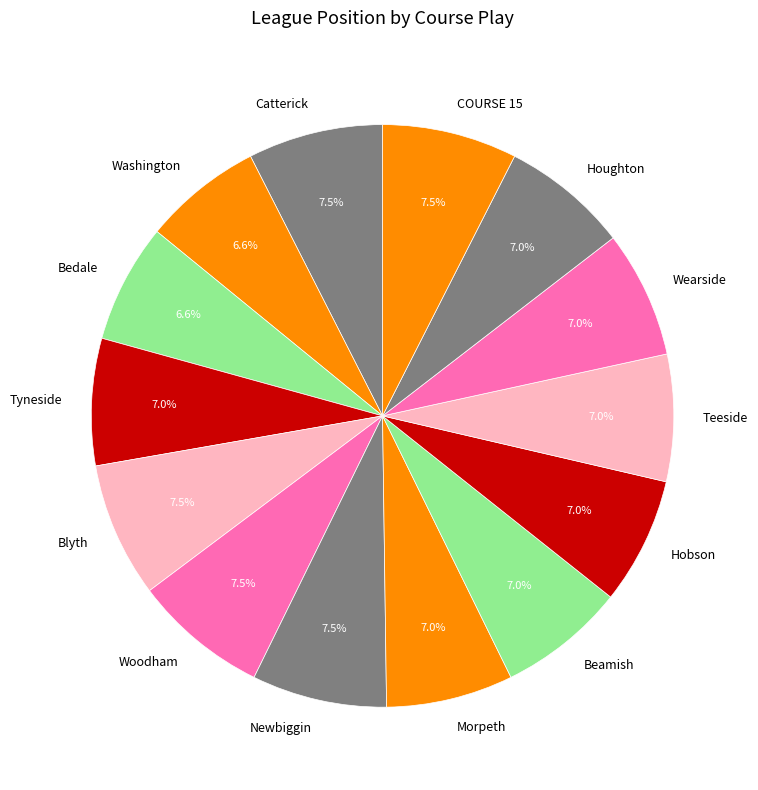

Does any single category account for the majority?

No